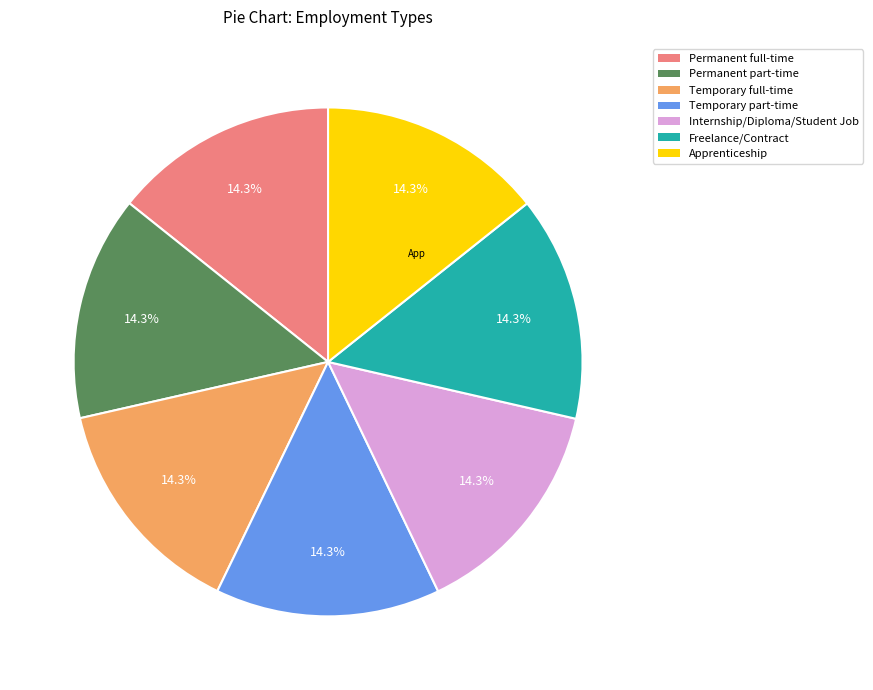

Does Internship/Diploma/Student Job account for over 50% of the chart?

No